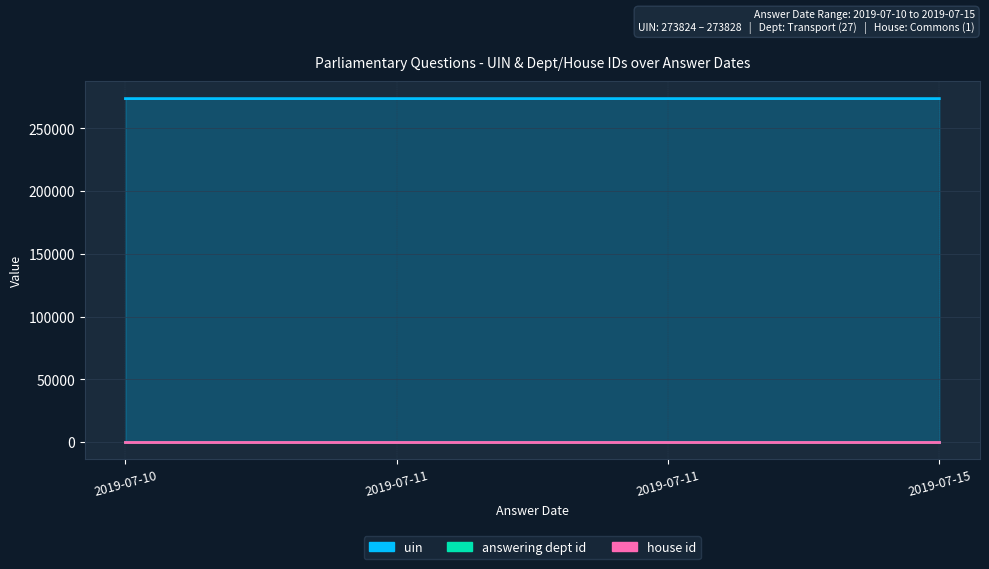

Reading left to right, what are all the values shown in this chart?

uin: 273824	273825	273826	273828
answering dept id: 27	27	27	27
house id: 1	1	1	1